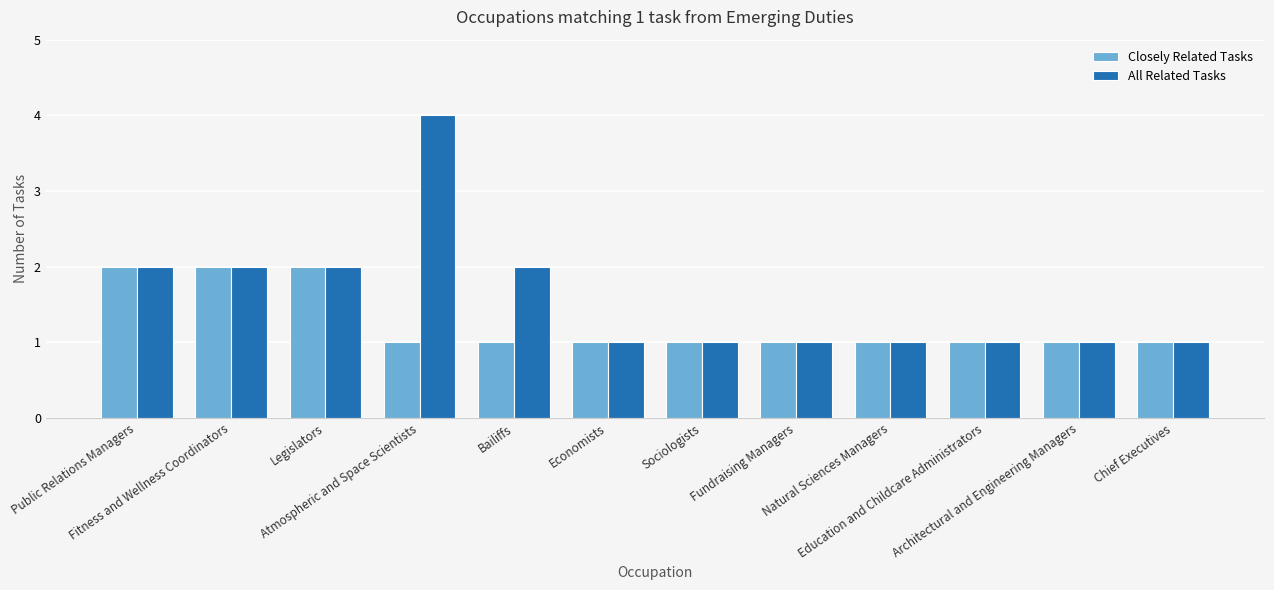

Which series has the largest range (max minus min)?

All Related Tasks